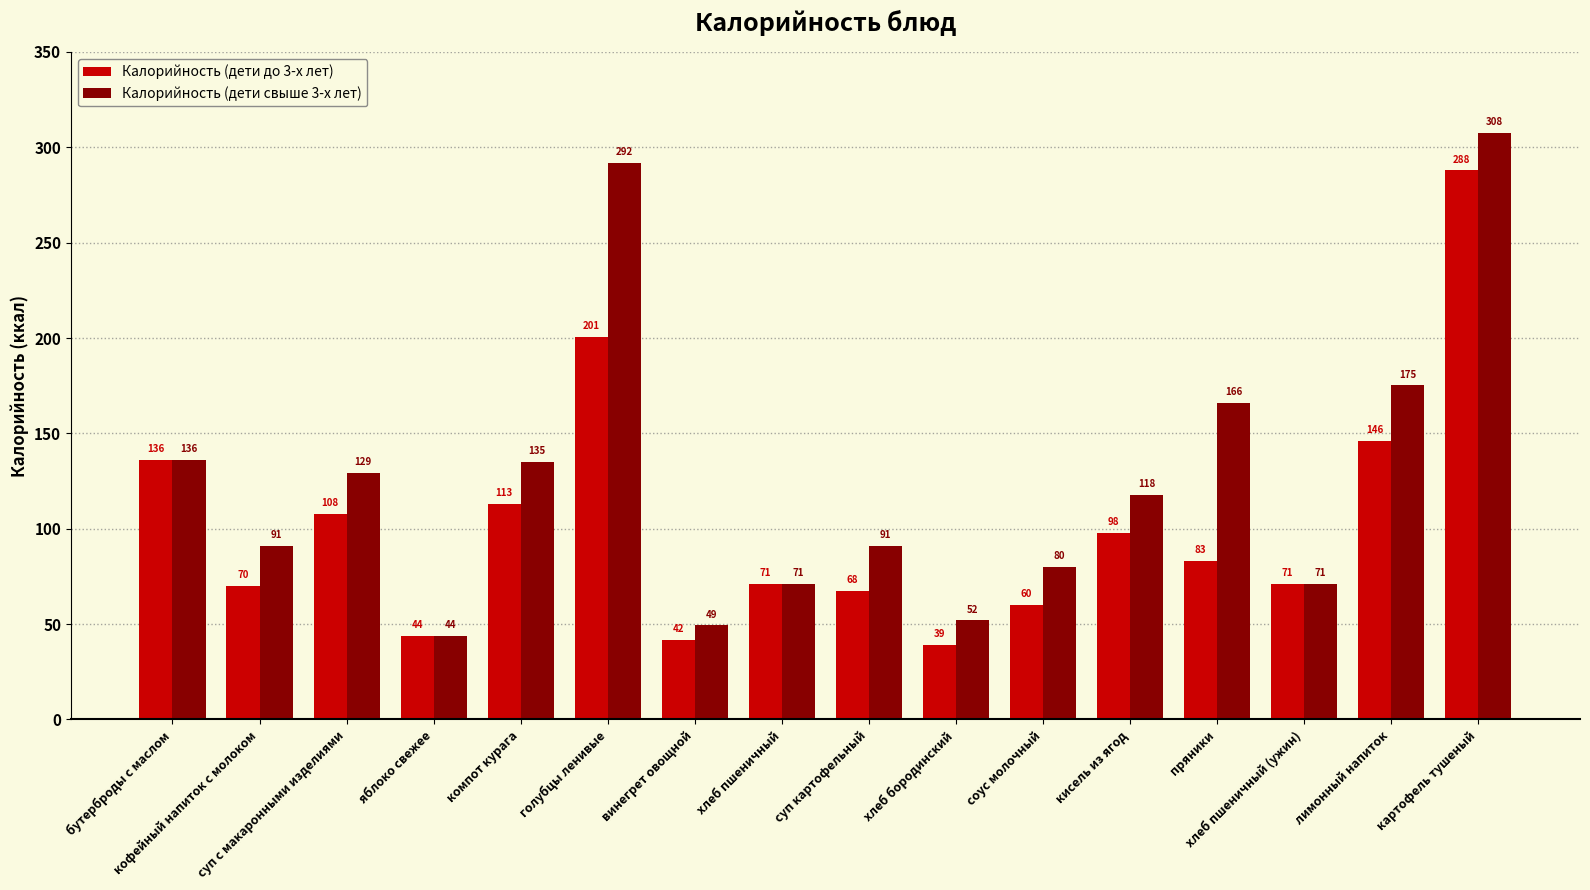

Rank the series by their average value, from lowest to highest.

Калорийность (дети до 3-х лет), Калорийность (дети свыше 3-х лет)